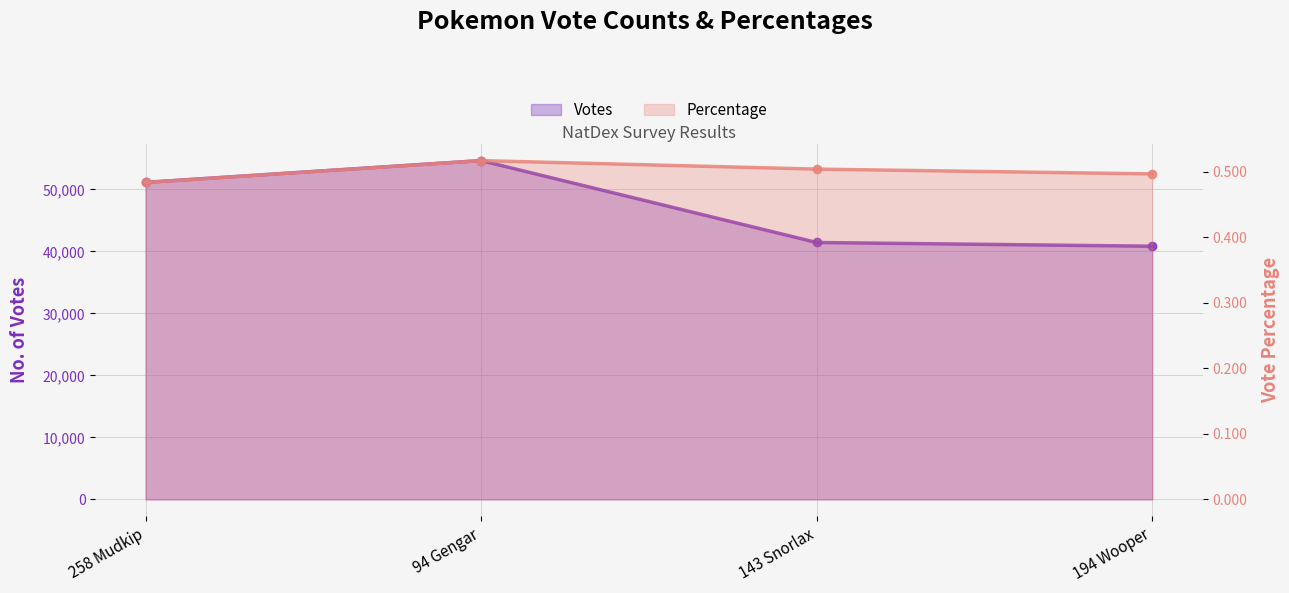

In Votes, how many points are higher than both neighbors (excluding endpoints)?

1